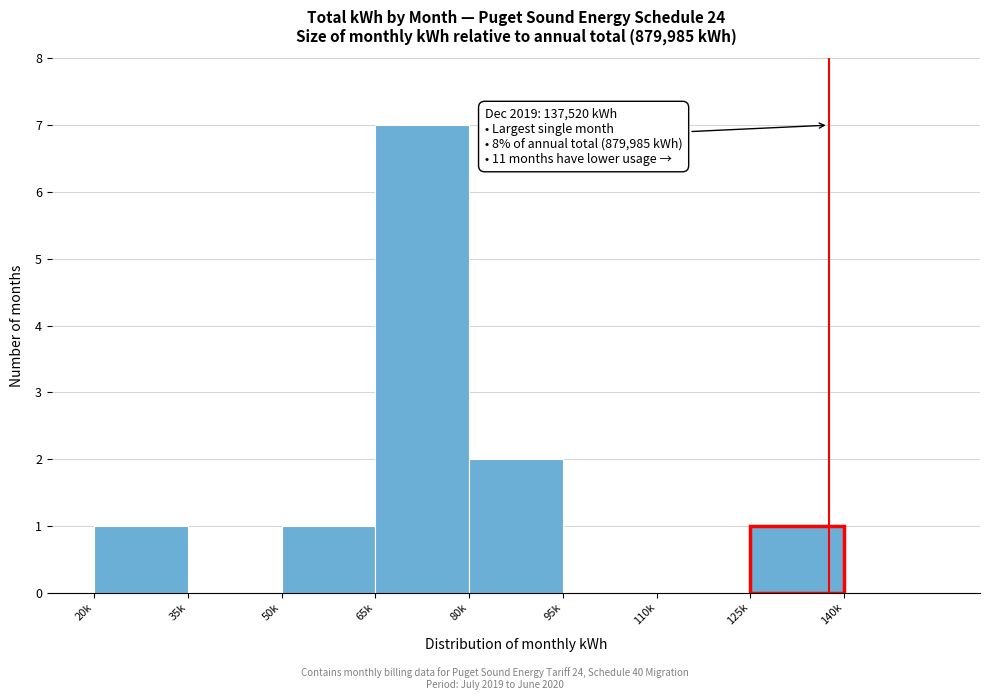

Reading left to right, list all the values displayed in this chart.

20k=1	35k=0	50k=1	65k=7	80k=2	95k=0	110k=0	125k=1	140k=0